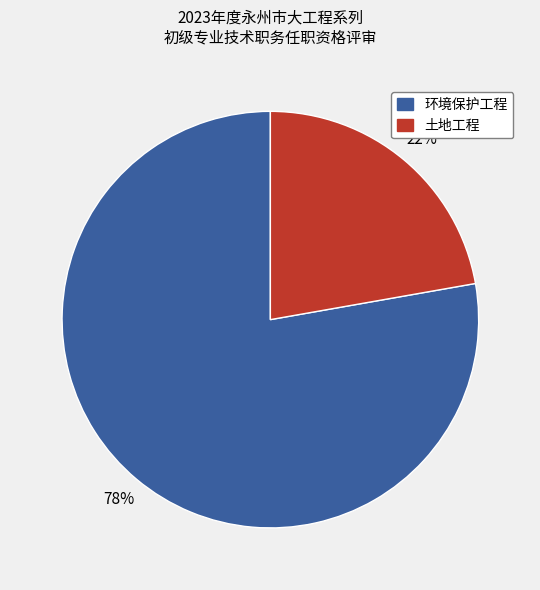

To the nearest percent, what is the combined percentage of 土地工程 and 环境保护工程?

100%